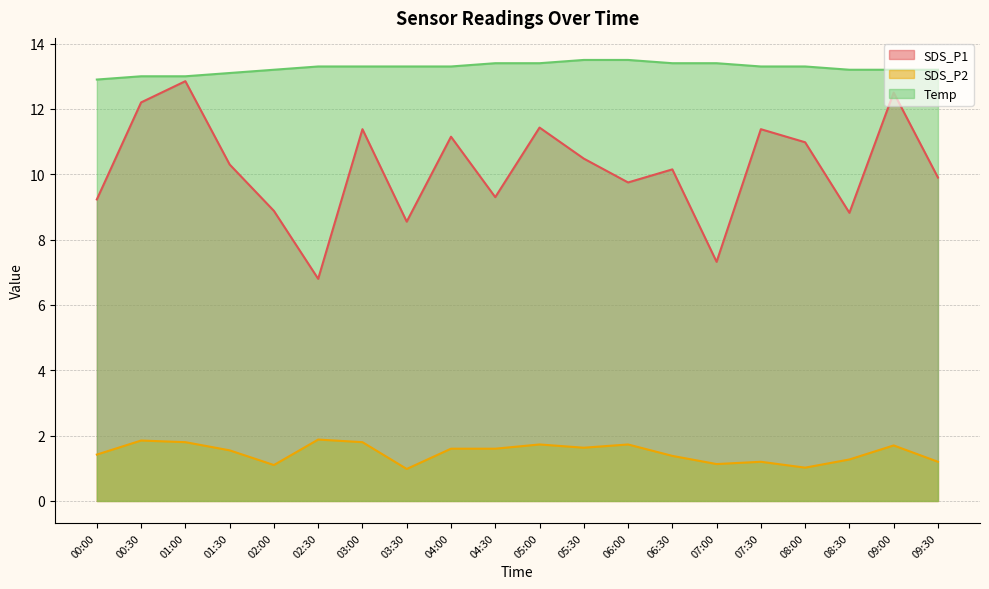

Is the value of Temp at 07:30 greater than the value of SDS_P1 at 08:30?

Yes